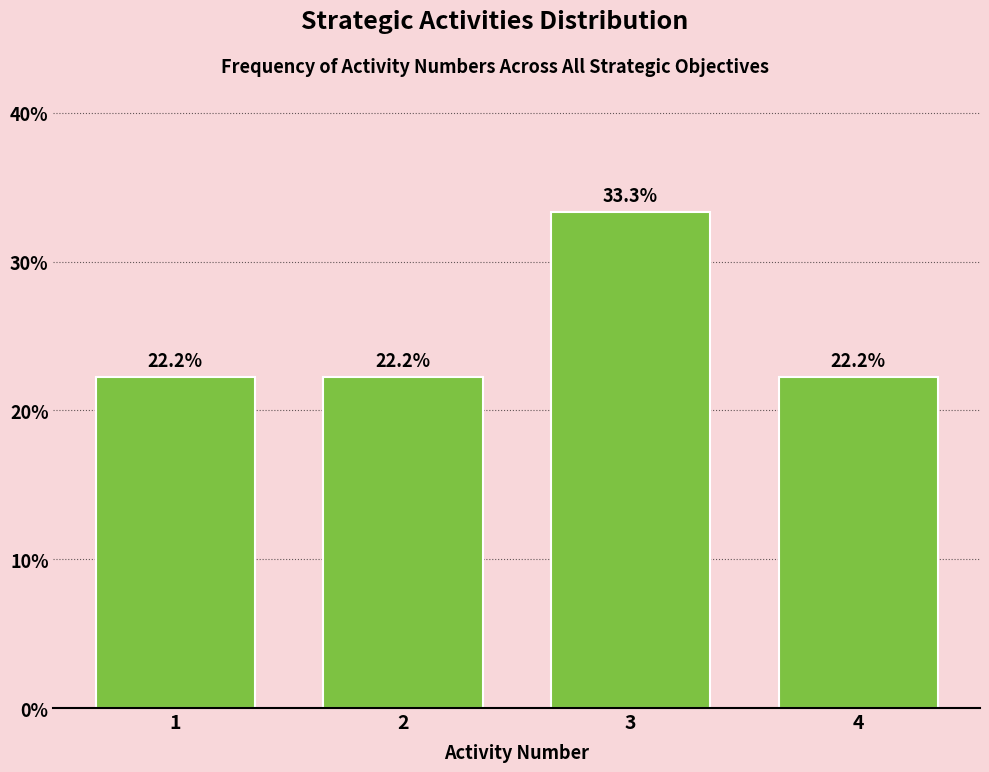

Reading left to right, list all the values displayed in this chart.

22.2	22.2	33.3	22.2